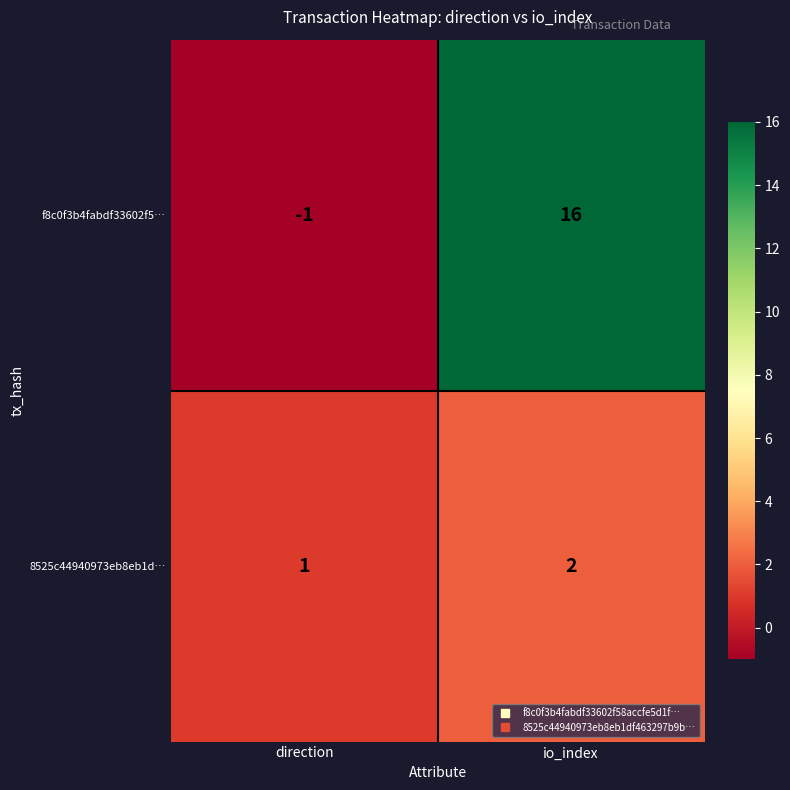

What is the difference between the highest and lowest values at direction?

2